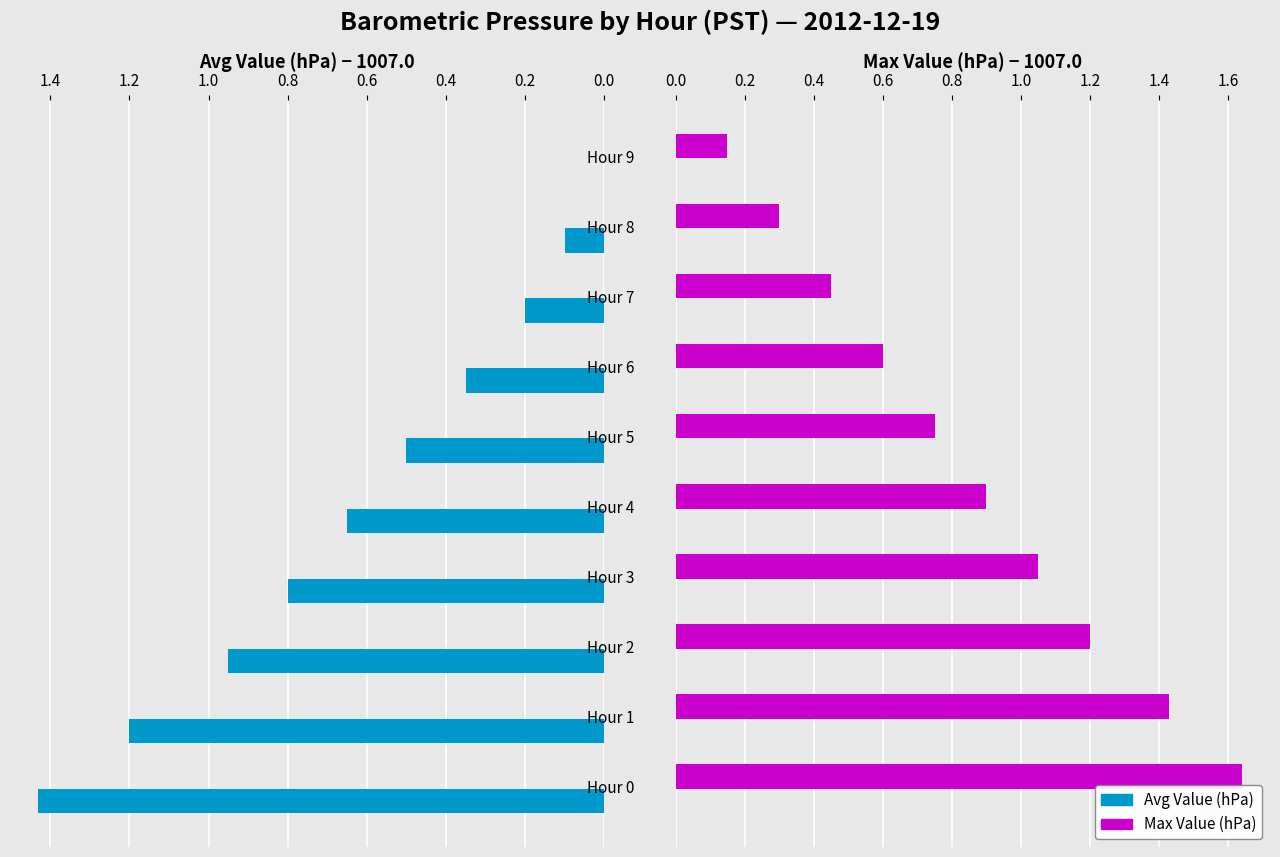

What is the difference between the maximum and minimum values in the Max Value (hPa) series?

1.5